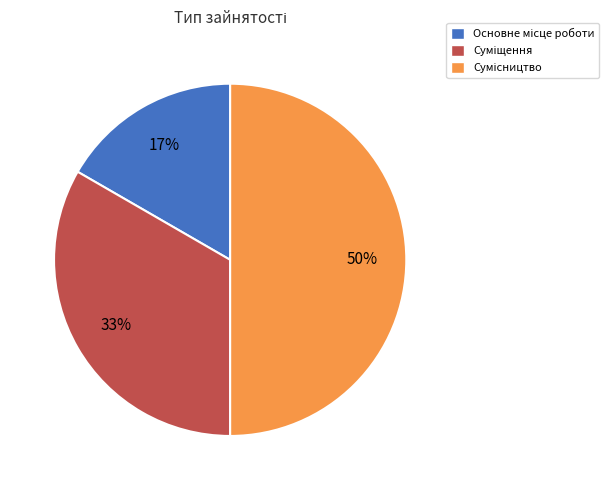

Count the number of slices in the pie.

3